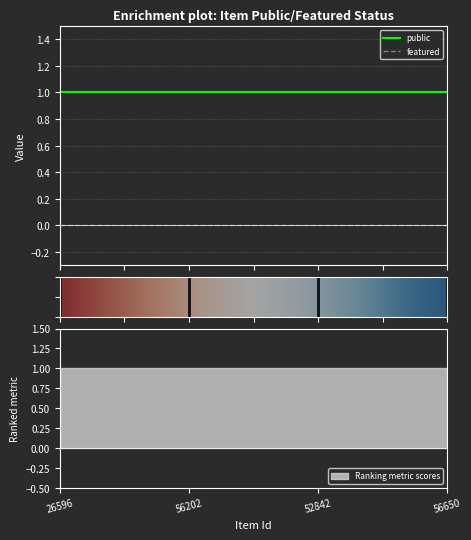

What is the label of the 1st point from the right?

56650